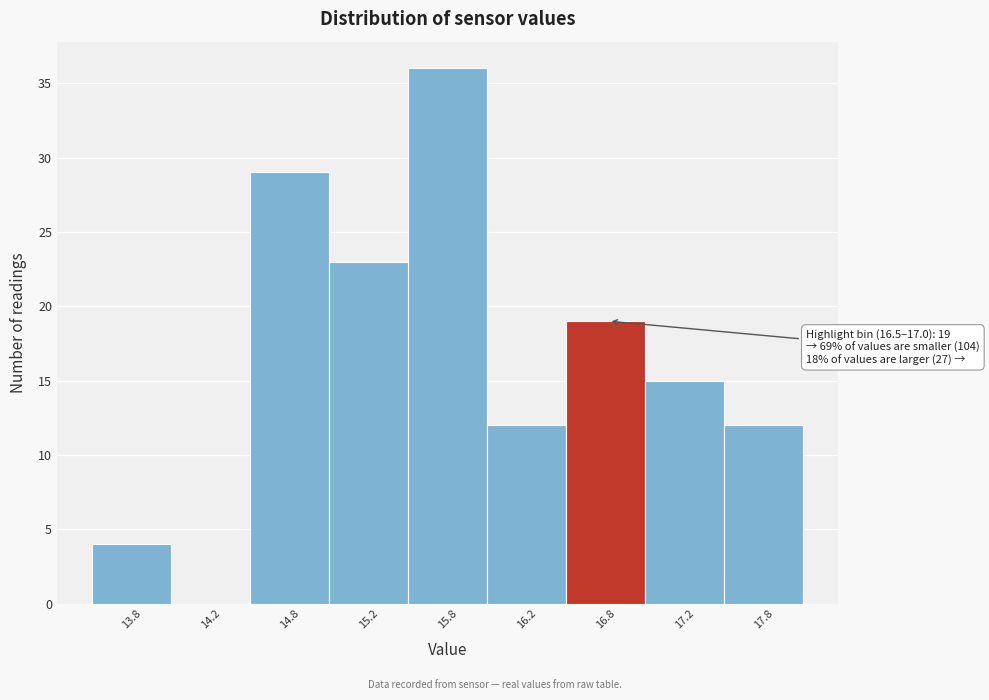

Reading left to right, transcribe all the data shown in this chart.

13.8=4	14.2=0	14.8=29	15.2=23	15.8=36	16.2=12	16.8=19	17.2=15	17.8=12